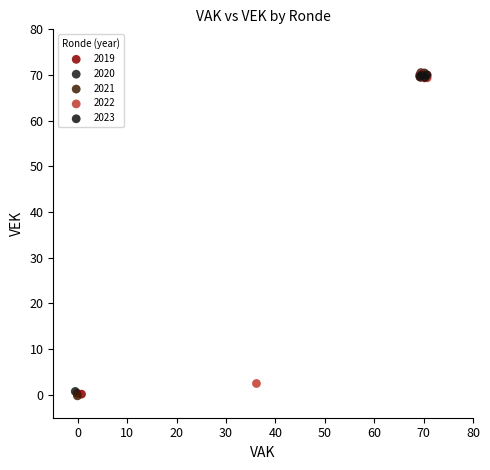

What are all the series names shown in the legend?

2019, 2020, 2021, 2022, 2023